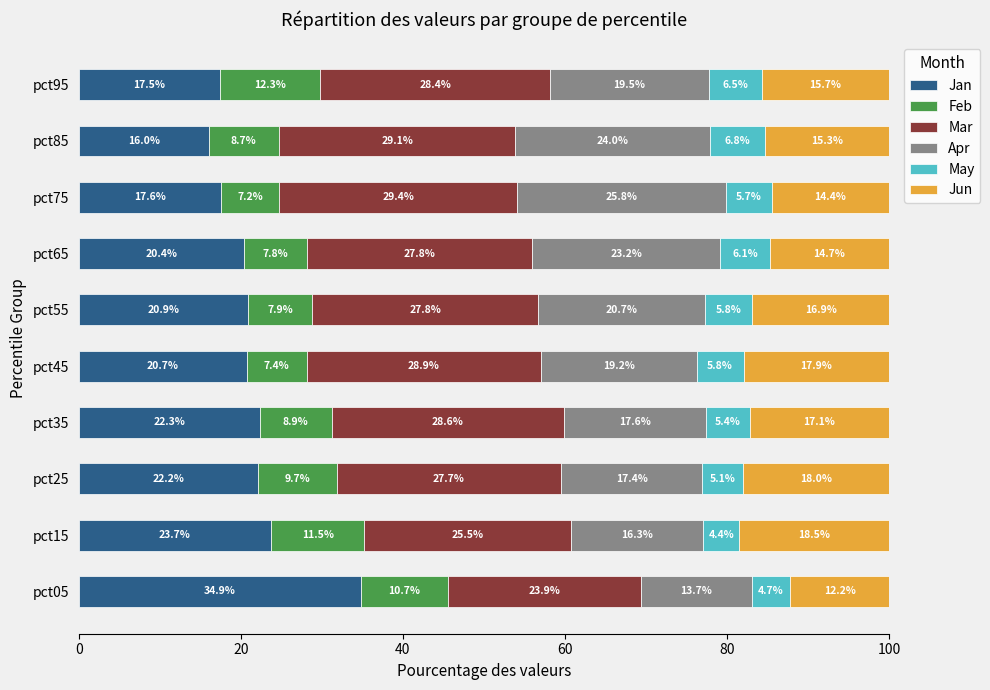

How many values in the Jan series are below 20?

3